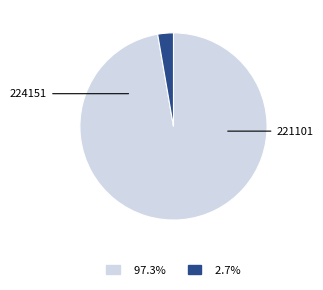

Does any single category account for the majority?

Yes